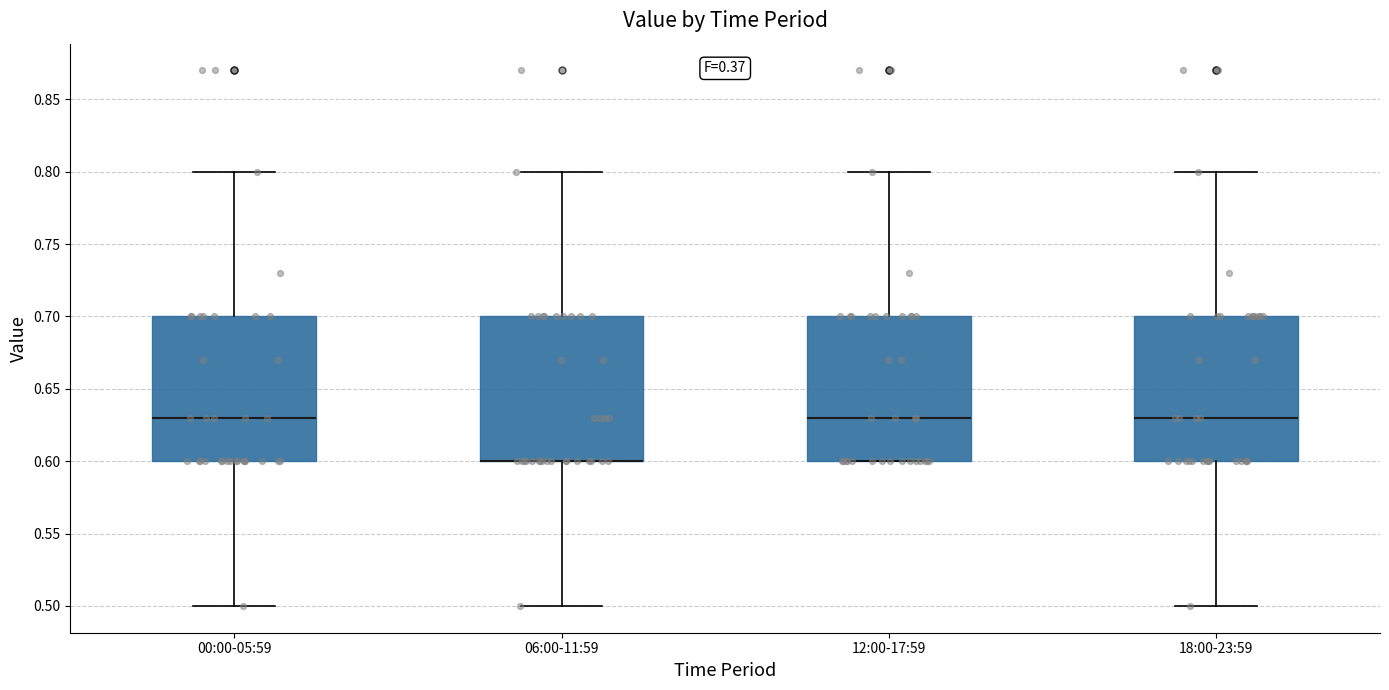

Where is the upper edge of the box for 18:00-23:59 on the y-axis? The values are not printed on the chart, so give them approximately, as read against the axis.

0.70